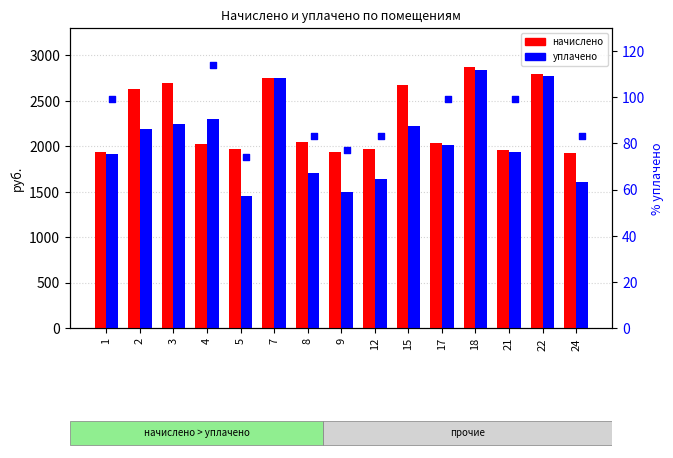

Which series reaches the minimum Y coordinate?

% уплачено